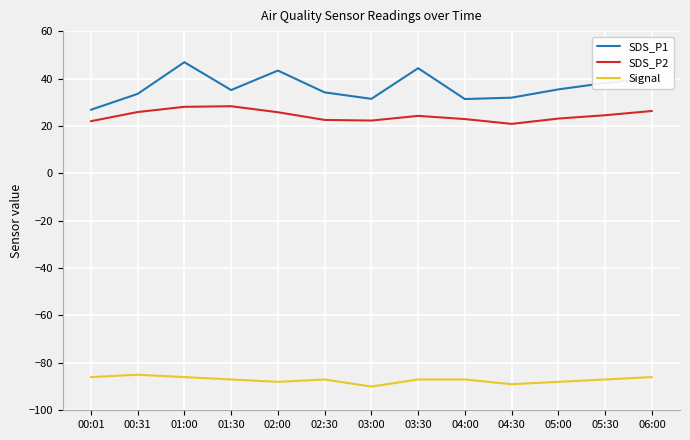

True or false: Signal and SDS_P2 intersect in this chart.

False